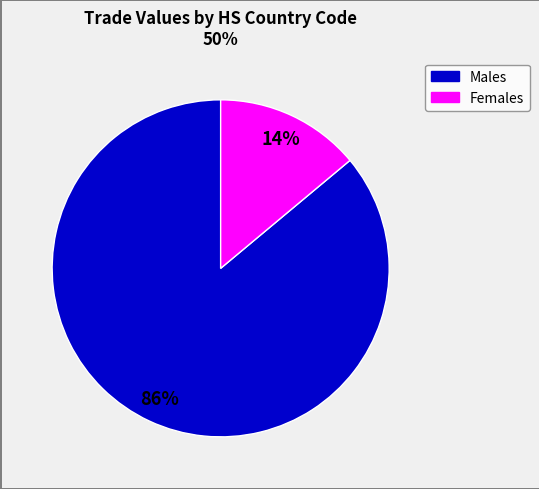

Is there a majority slice in this chart?

Yes